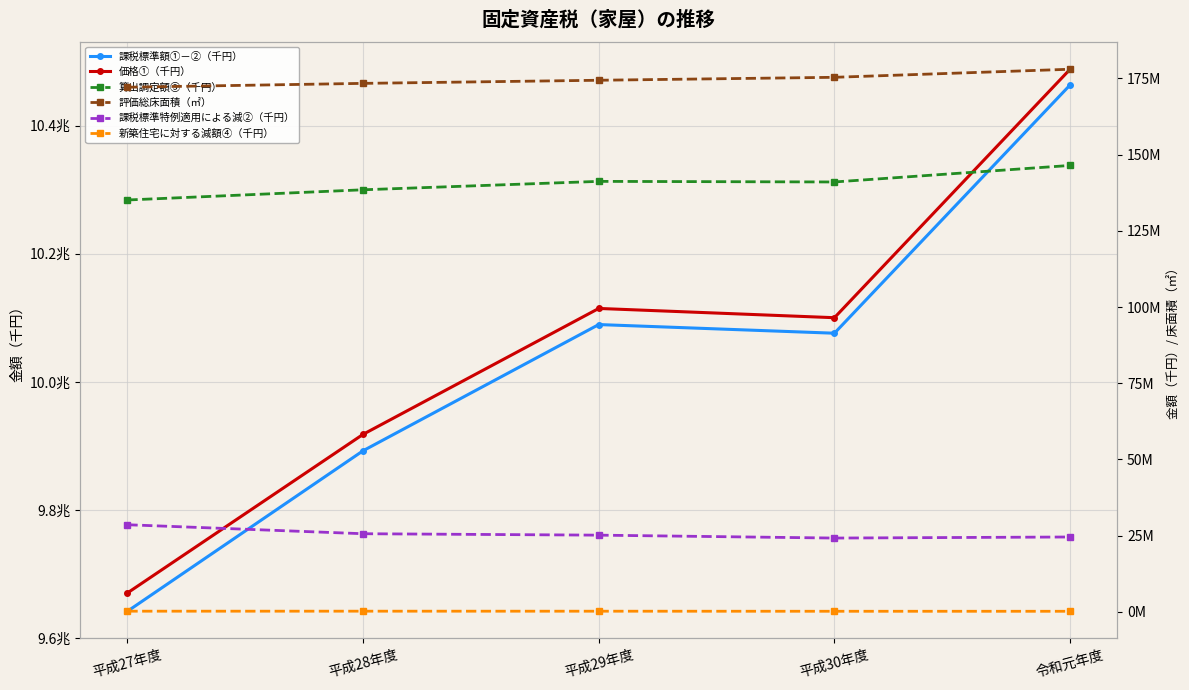

Reading left to right, extract all data points from this chart.

課税標準額①－②（千円）: 平成27年度=9641719321.0	平成28年度=9892370819.0	平成29年度=10089415710.0	平成30年度=10075905040.0	令和元年度=10463527964.0
価格①（千円）: 平成27年度=9670306364.0	平成28年度=9918011035.0	平成29年度=10114589042.0	平成30年度=10100124508.0	令和元年度=10488097980.0
算出調定額③（千円）: 平成27年度=135115963.0	平成28年度=138463487.0	平成29年度=141221837.0	平成30年度=141026698.0	令和元年度=146448633.0
評価総床面積（㎡）: 平成27年度=172104723.2	平成28年度=173369709.5	平成29年度=174393094.5	平成30年度=175360160.3	令和元年度=178006873.1
課税標準特例適用による減②（千円）: 平成27年度=28587043.0	平成28年度=25640216.0	平成29年度=25173332.0	平成30年度=24219468.0	令和元年度=24570016.0
新築住宅に対する減額④（千円）: 平成27年度=231315.0	平成28年度=234089.0	平成29年度=226362.0	平成30年度=204424.0	令和元年度=201865.0